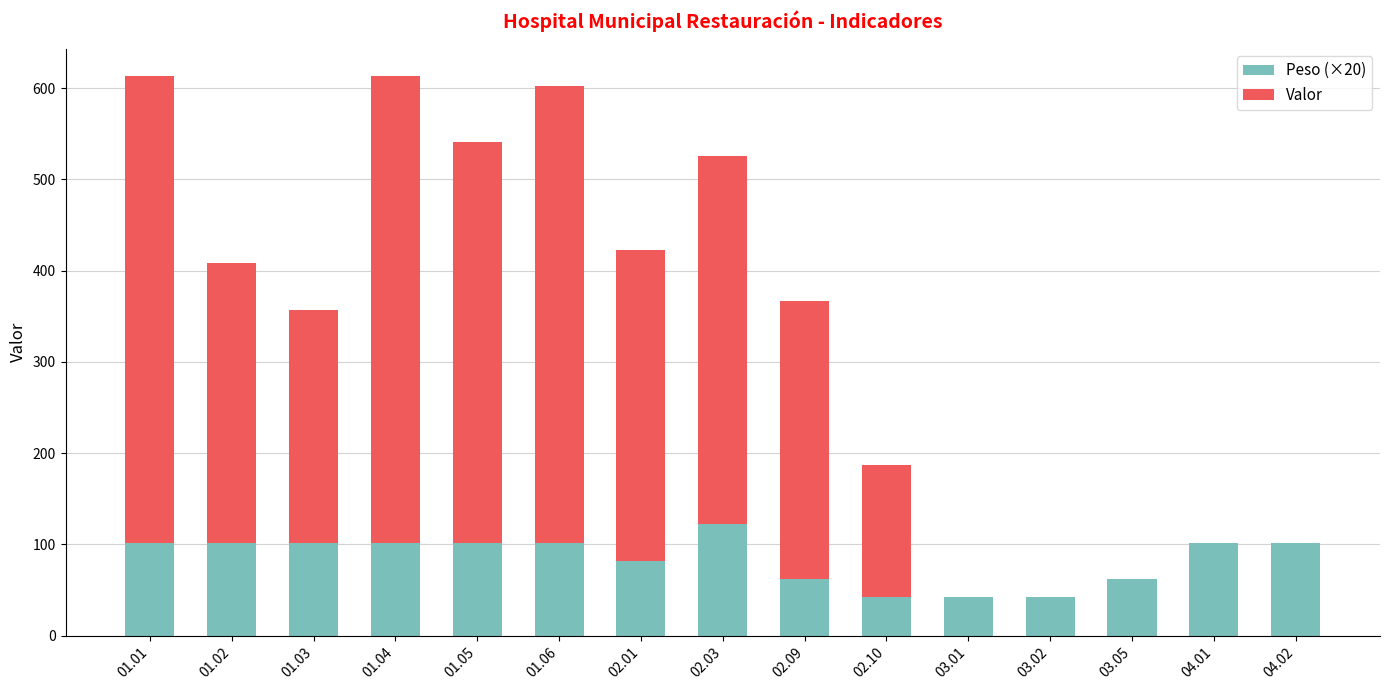

What is the total value across all series at 01.02?

408.6